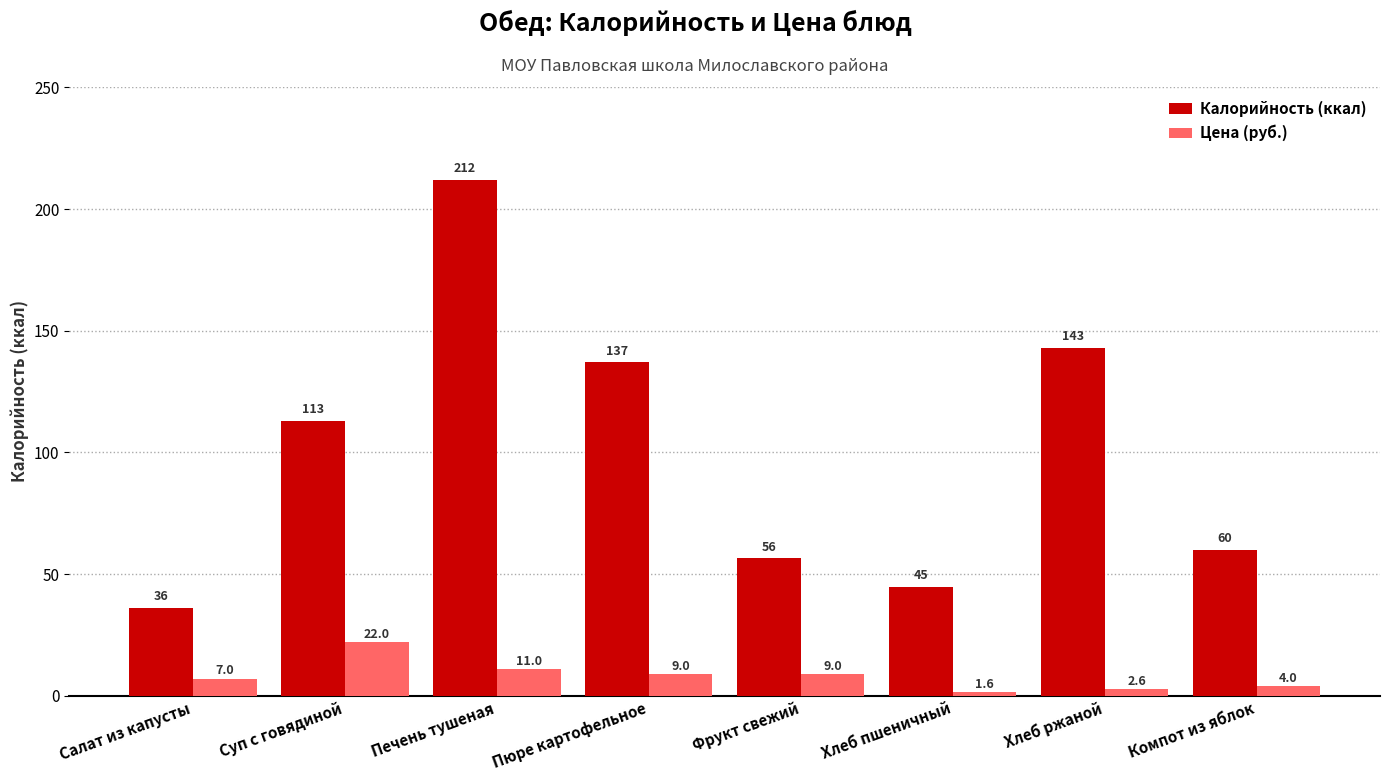

At which category does the chart reach its peak across all series?

Печень тушеная